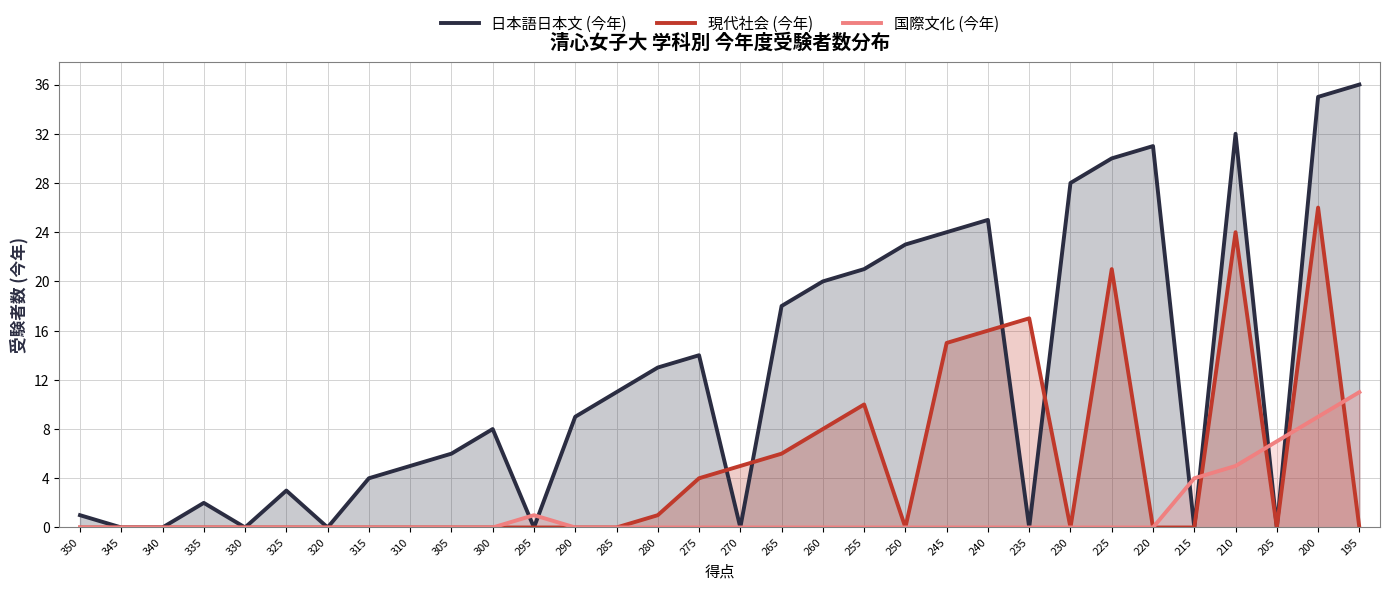

Between 210 and 215, which is larger?

210